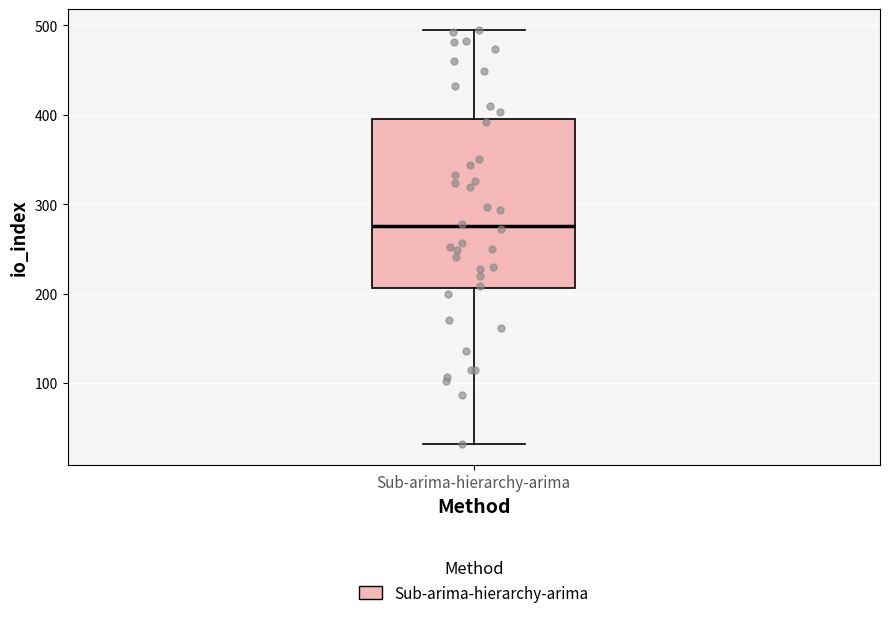

Transcribe this box plot: give where the median line is, the range the box spans, and where the two whiskers end, as read against the y-axis. The values are not printed on the chart, so give them approximately, as read against the axis.

median 280, box 210 to 390, whiskers 30 to 500